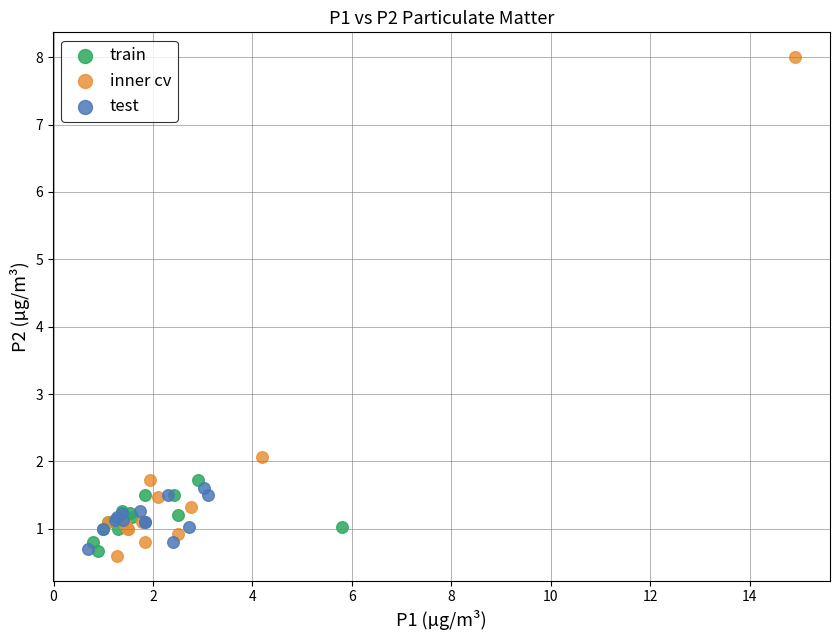

Which series has the widest spread of Y values?

inner cv